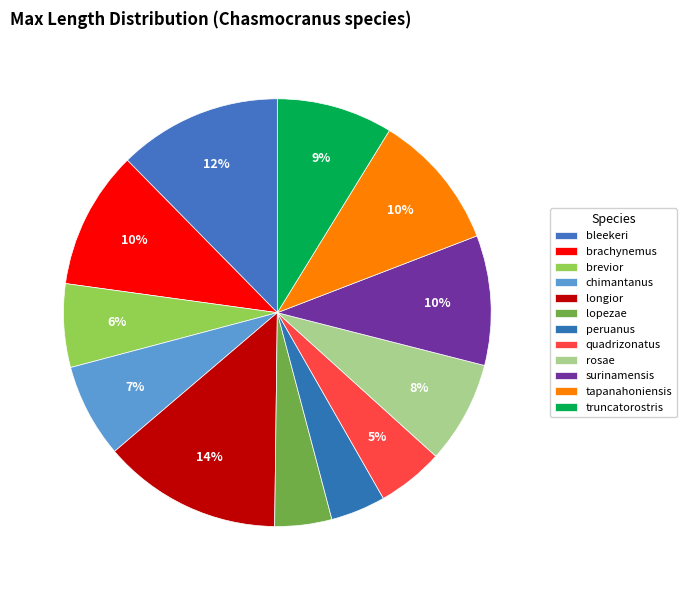

To the nearest percent, what portion does brevior represent?

6%